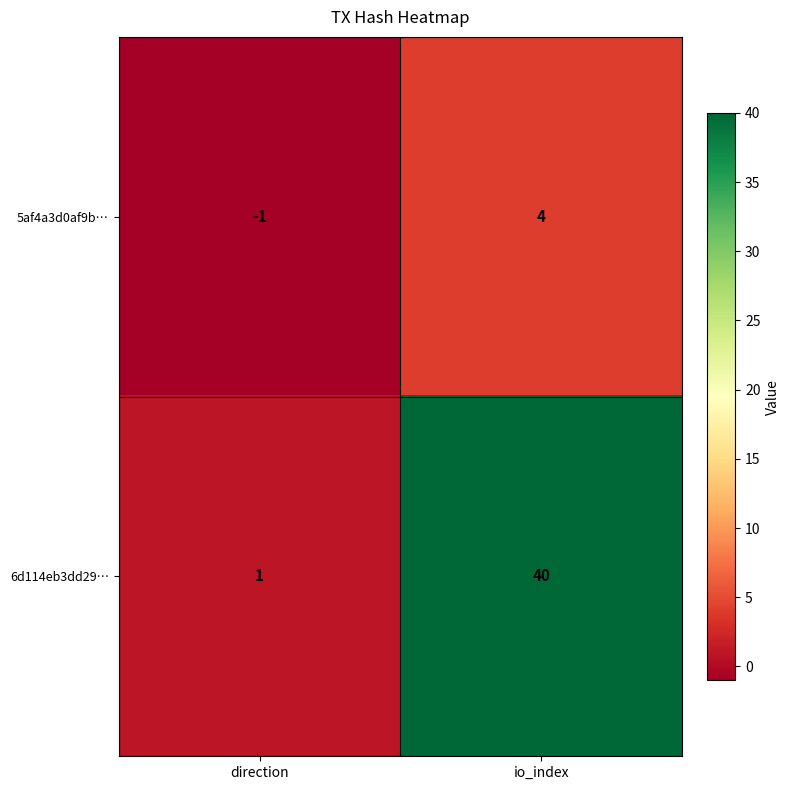

List the series in order of their peak value, highest first.

6d114eb3dd29…, 5af4a3d0af9b…